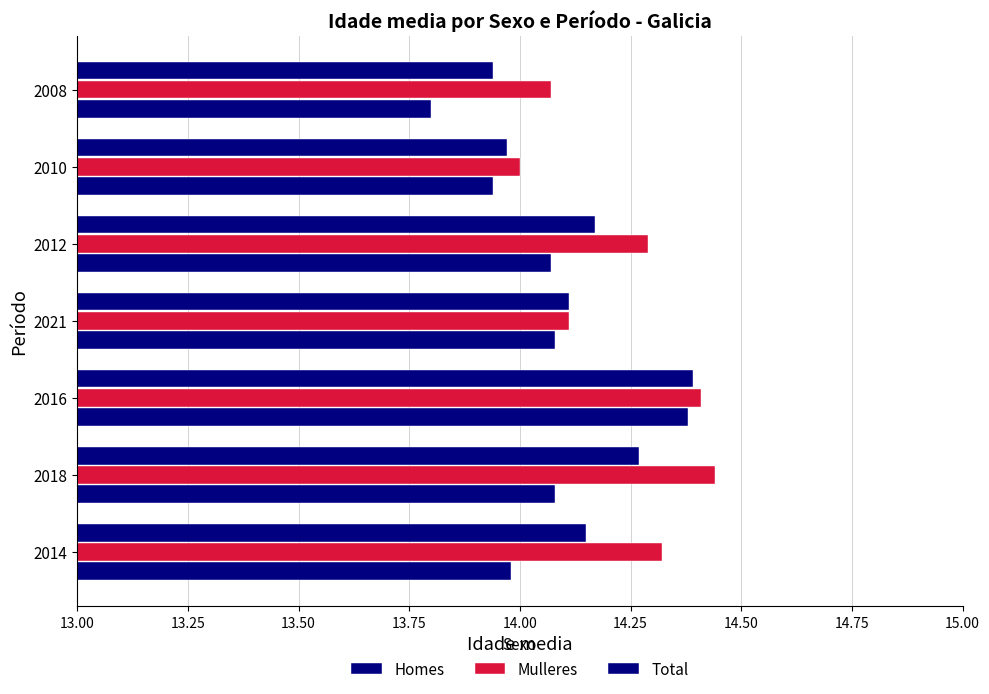

How many data points in Total are less than 14?

2